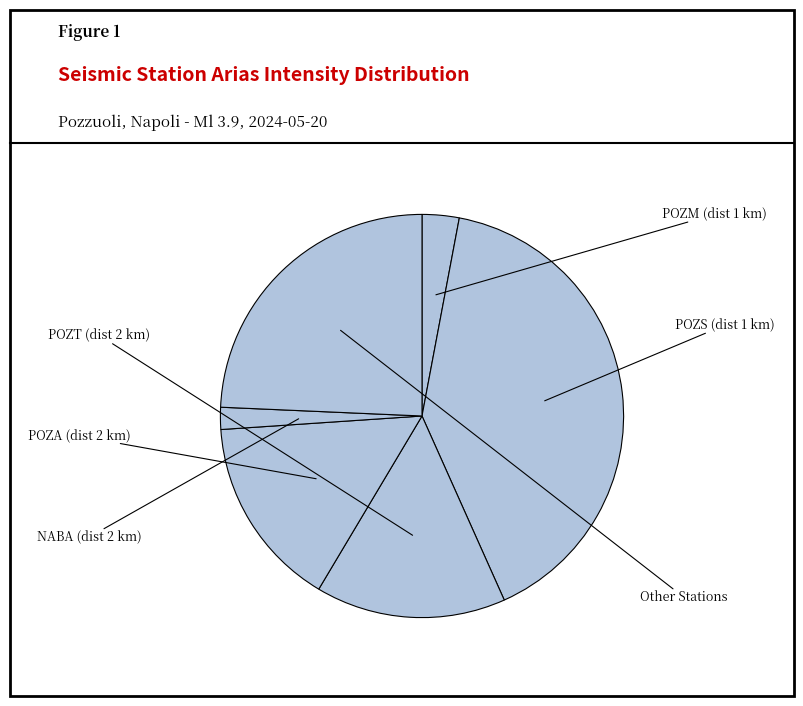

How many slices are in this pie chart?

6